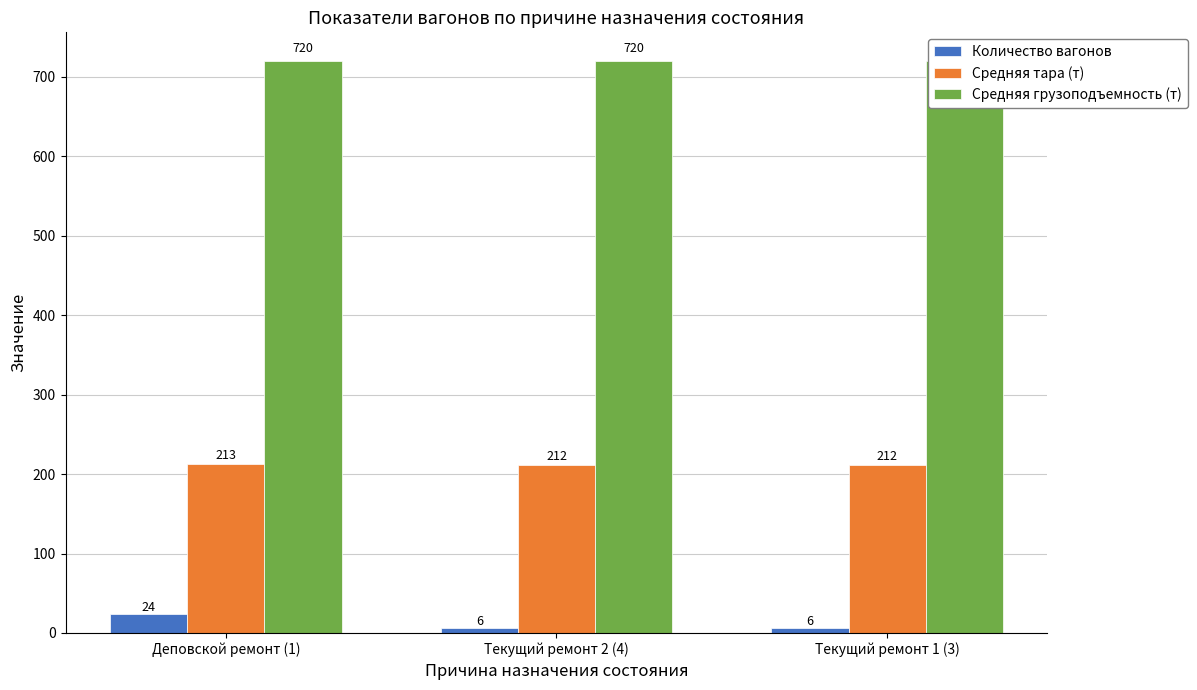

Reading right to left, extract all data points from this chart.

Количество вагонов: Текущий ремонт 1 (3)=6	Текущий ремонт 2 (4)=6	Деповской ремонт (1)=24
Средняя тара (т): Текущий ремонт 1 (3)=212	Текущий ремонт 2 (4)=212	Деповской ремонт (1)=213
Средняя грузоподъемность (т): Текущий ремонт 1 (3)=720	Текущий ремонт 2 (4)=720	Деповской ремонт (1)=720